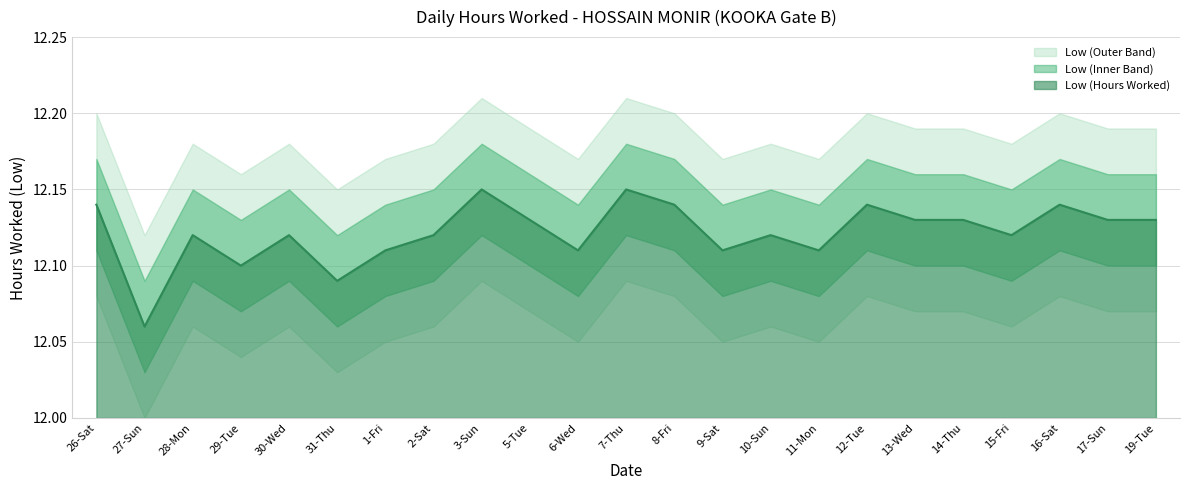

Reading left to right, list all the values displayed in this chart.

26-Sat=12.1	27-Sun=12.1	28-Mon=12.1	29-Tue=12.1	30-Wed=12.1	31-Thu=12.1	1-Fri=12.1	2-Sat=12.1	3-Sun=12.2	5-Tue=12.1	6-Wed=12.1	7-Thu=12.2	8-Fri=12.1	9-Sat=12.1	10-Sun=12.1	11-Mon=12.1	12-Tue=12.1	13-Wed=12.1	14-Thu=12.1	15-Fri=12.1	16-Sat=12.1	17-Sun=12.1	19-Tue=12.1